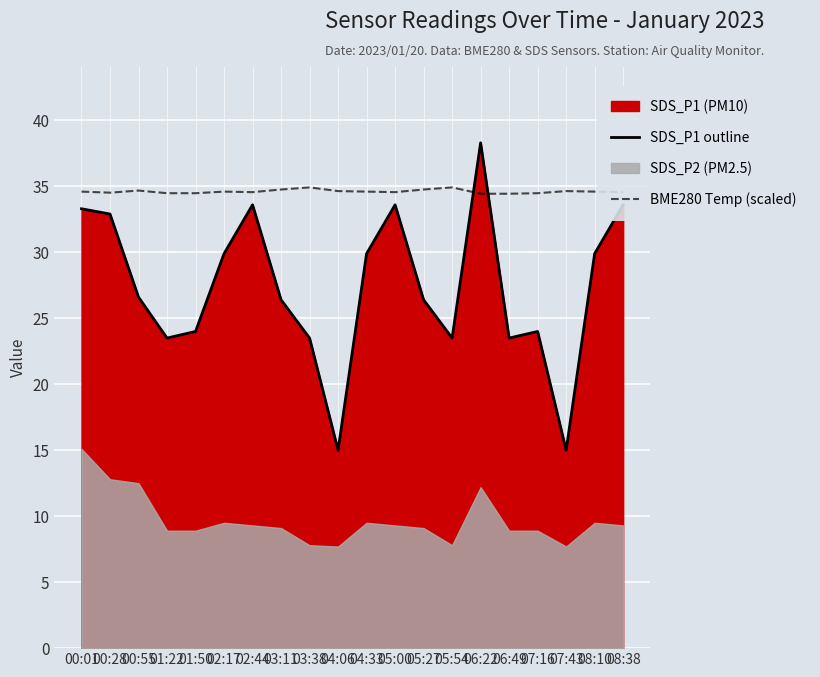

At which label does SDS_P1 outline reach its peak?

06:22